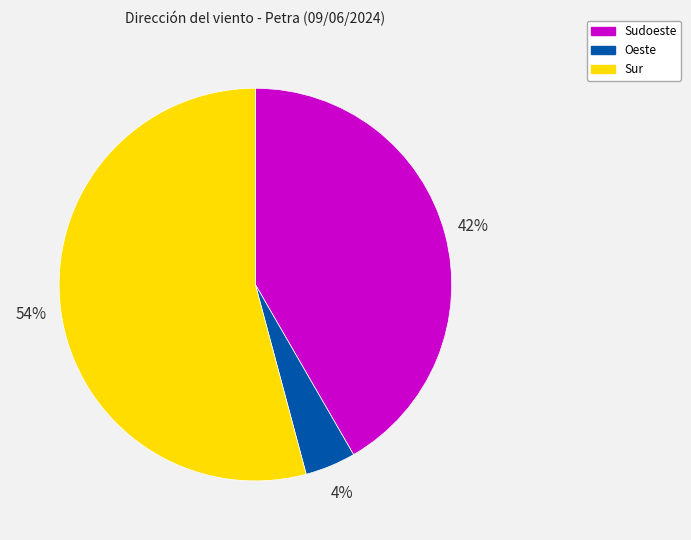

Is there any slice that represents more than half of the pie?

Yes